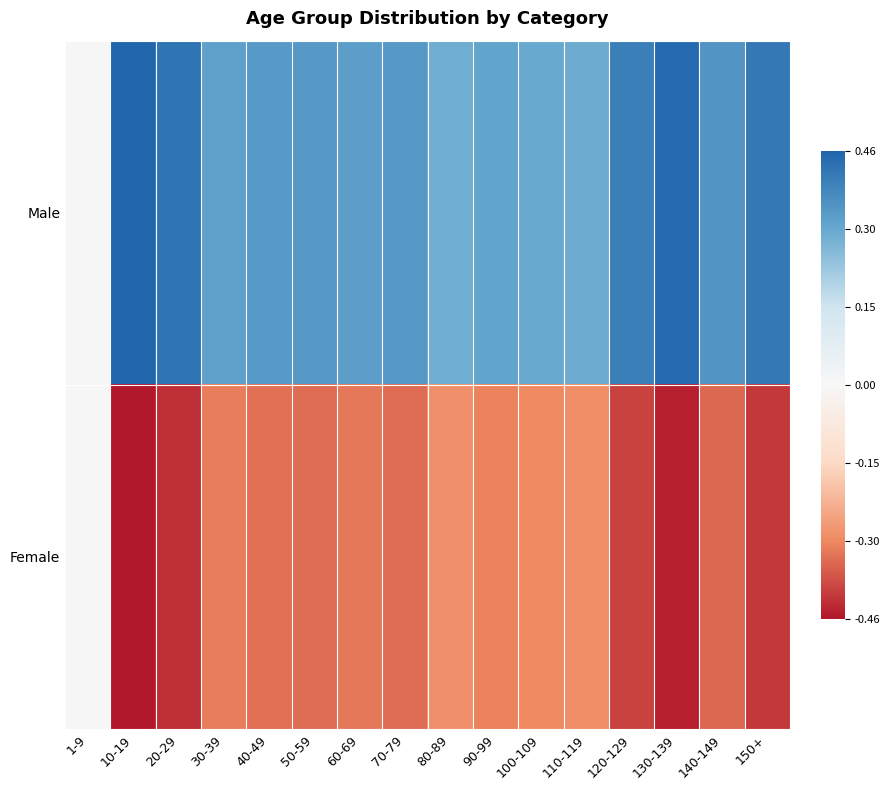

What is the spread (max minus min) of values at 60-69?

0.7